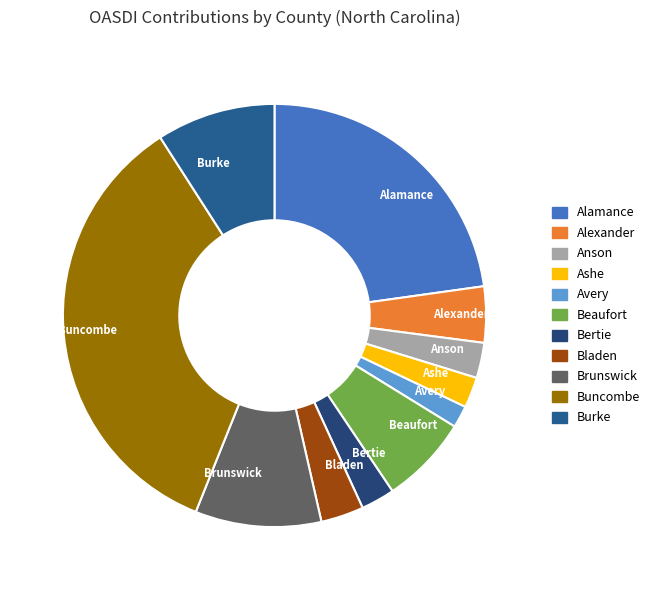

Between Avery and Brunswick, which is larger?

Brunswick